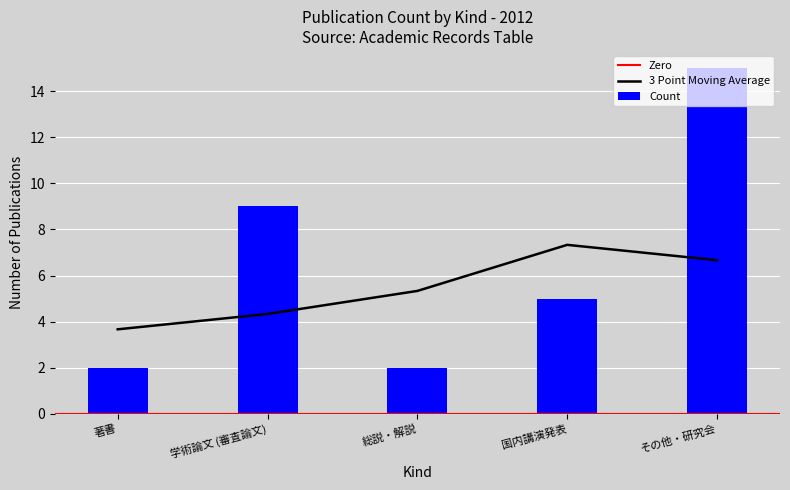

Which has a higher value, 学術論文 (審査論文) or 国内講演発表?

学術論文 (審査論文)